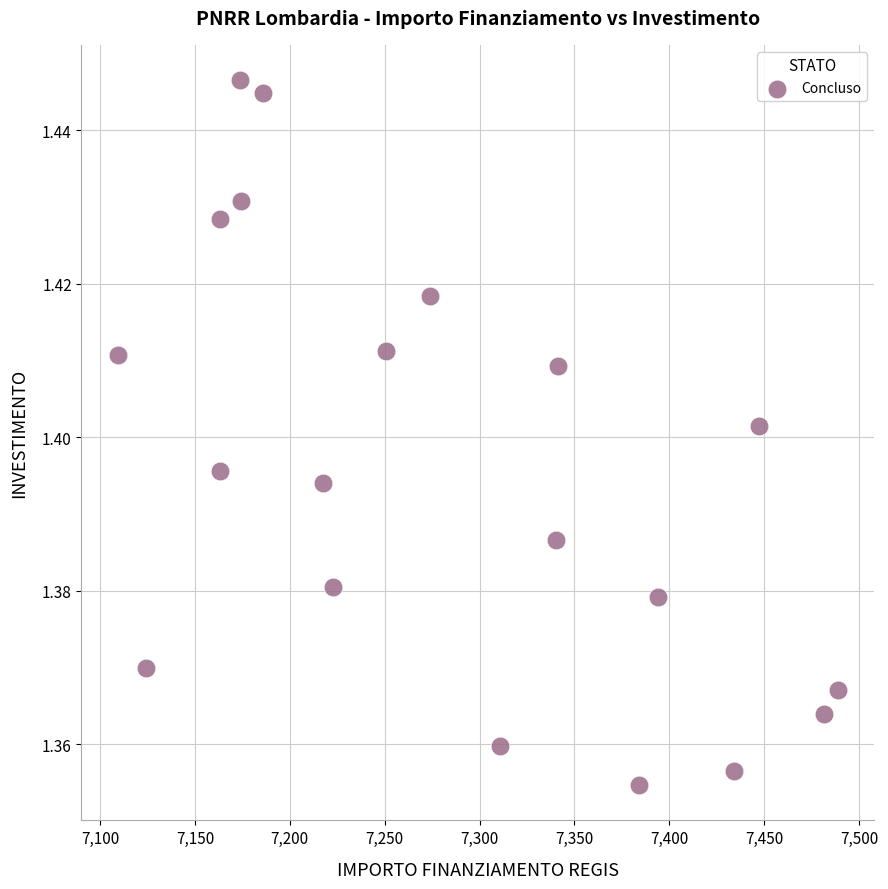

Count the number of points in this scatter plot.

20